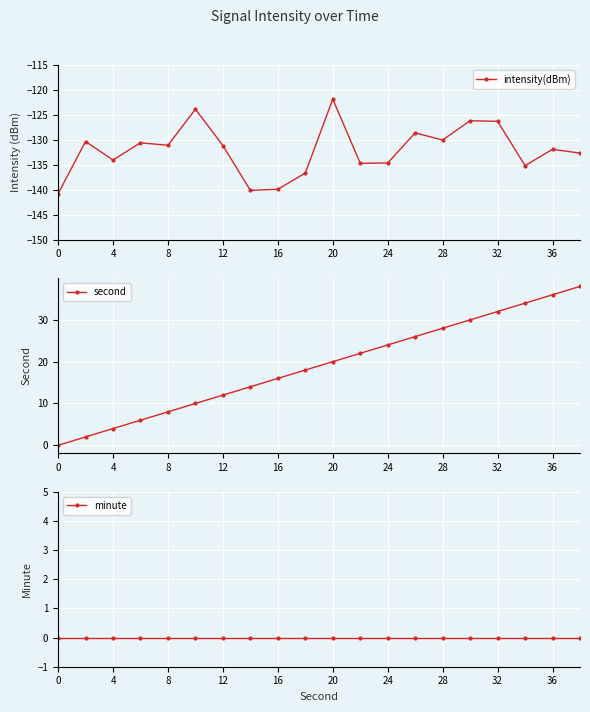

Is it true that intensity(dBm) equals -82.5 at 20?

False